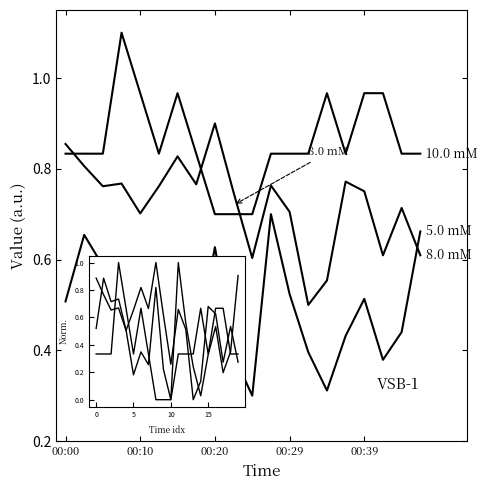

How many lines are shown in the chart?

3